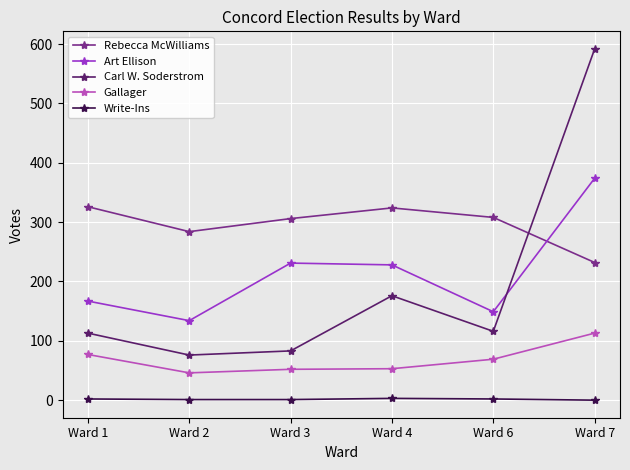

Is it true that Write-Ins equals 0 at Ward 7?

True